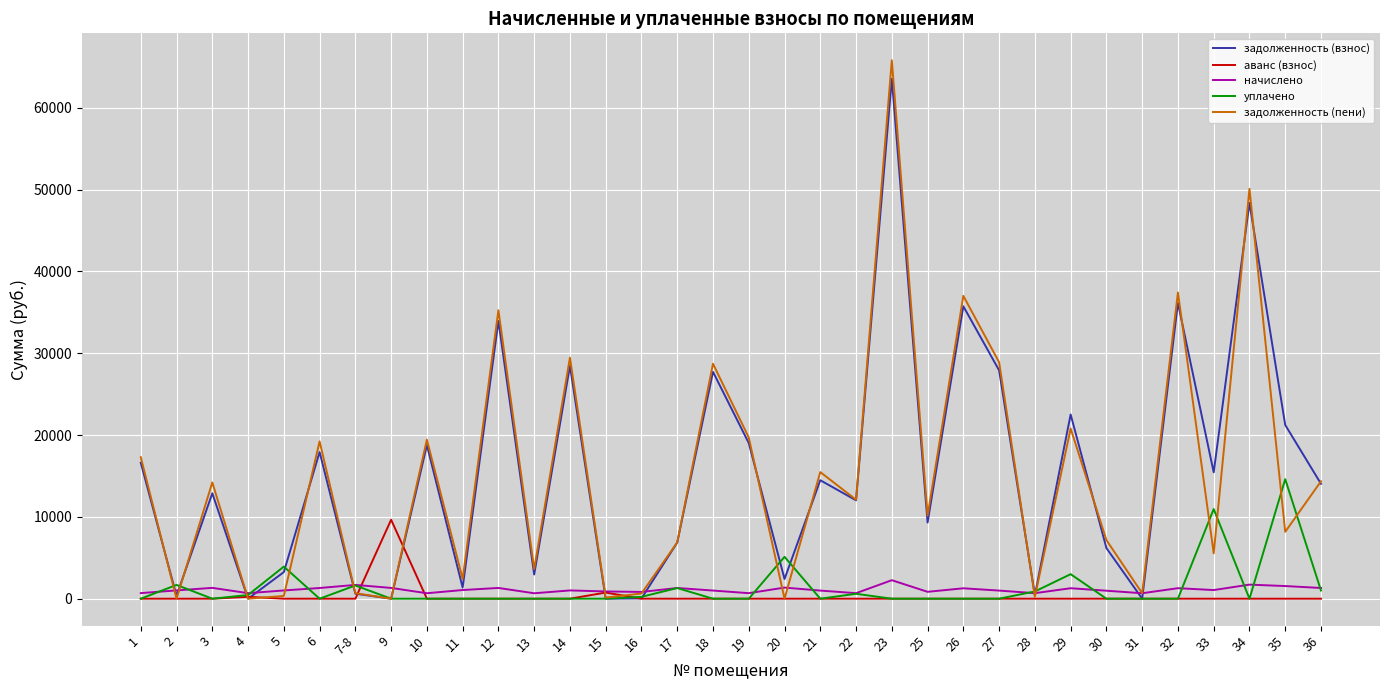

What is the difference between the начислено values at 18 and 26?

275.3